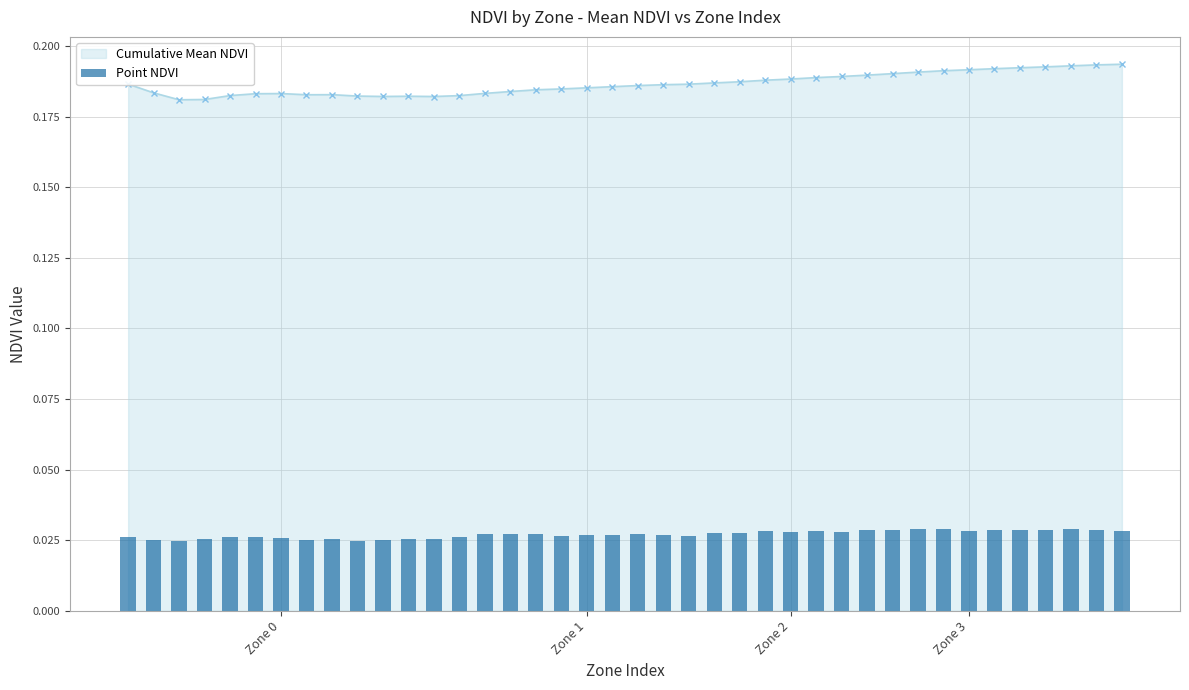

How many bars are there in total?

40